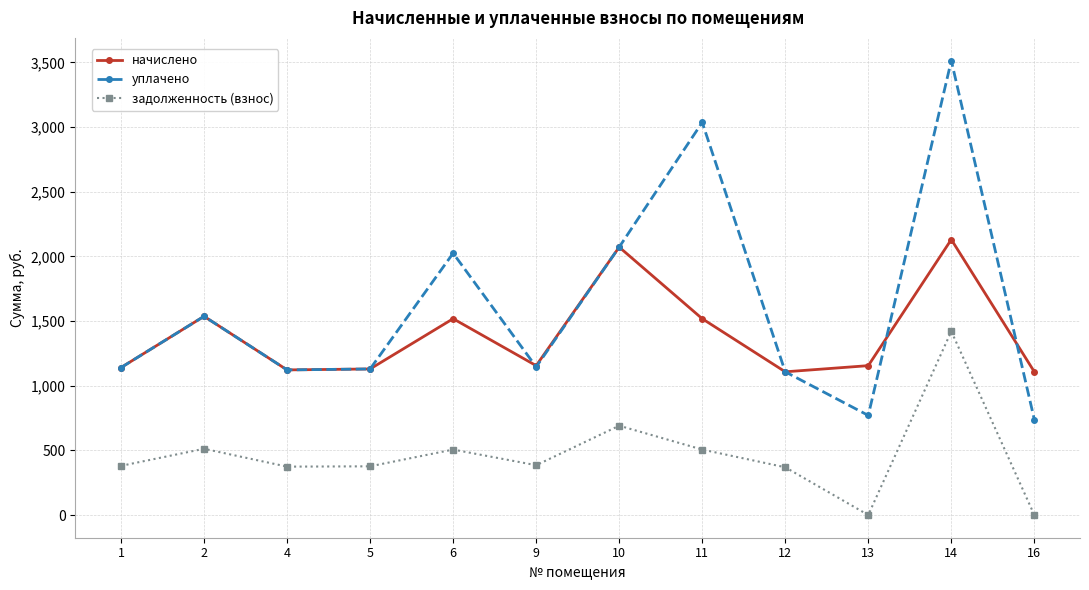

Where does the уплачено series first go above 1145?

2